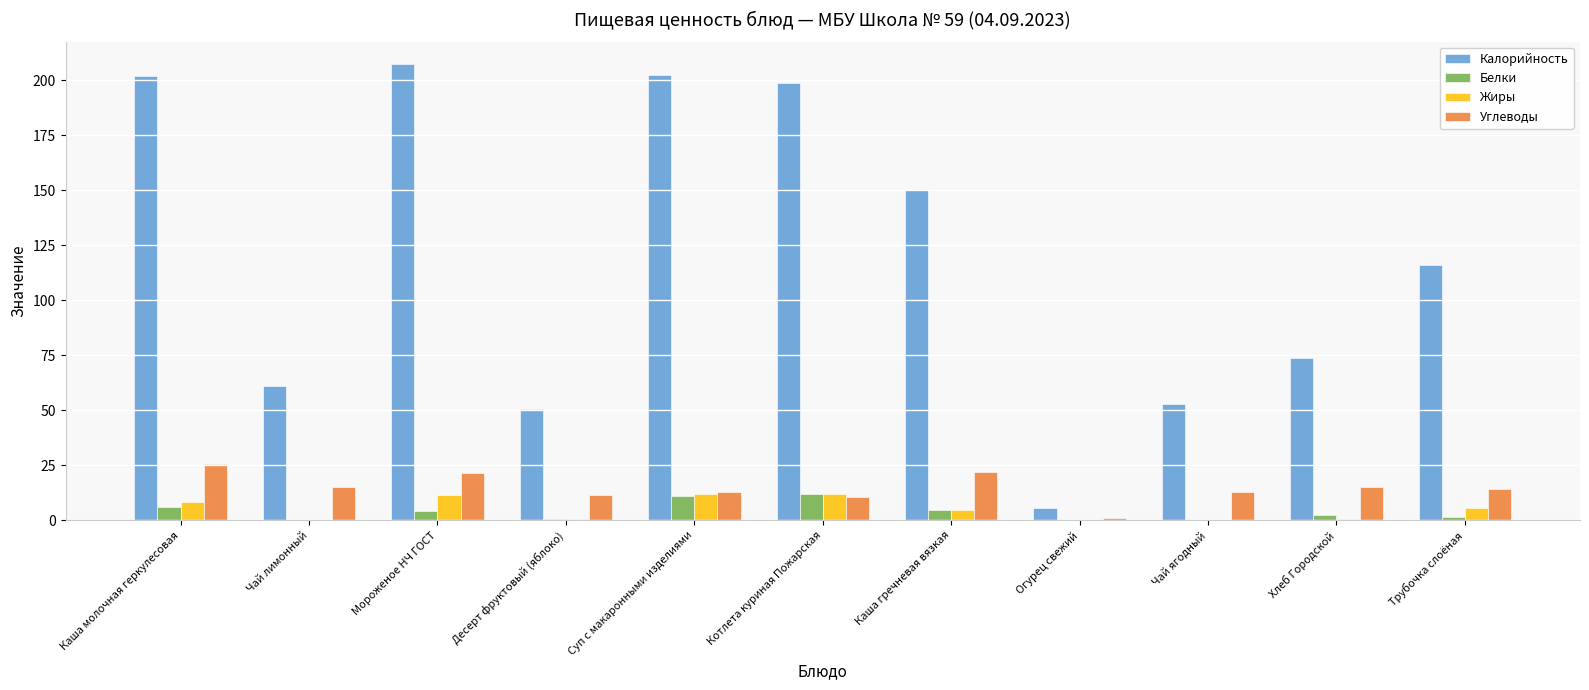

What is the difference between the Жиры values at Десерт фруктовый (яблоко) and Каша гречневая вязкая?

4.4